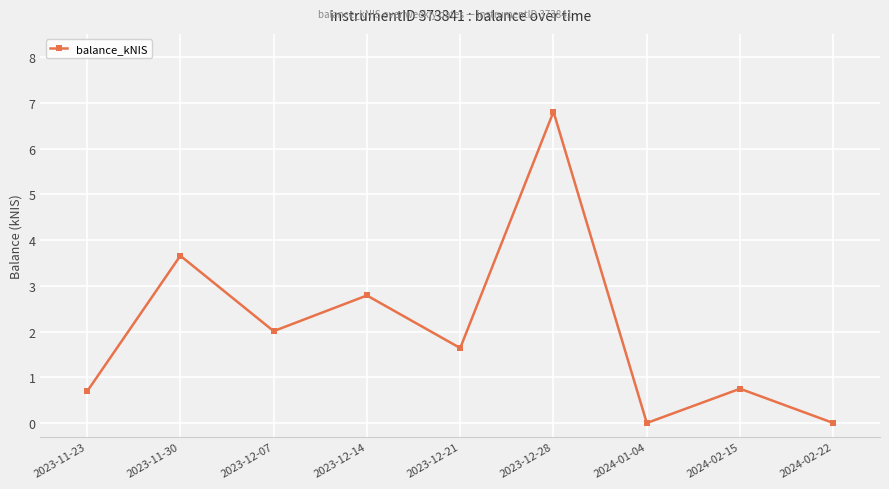

What is the label of the 1st point from the left?

2023-11-23